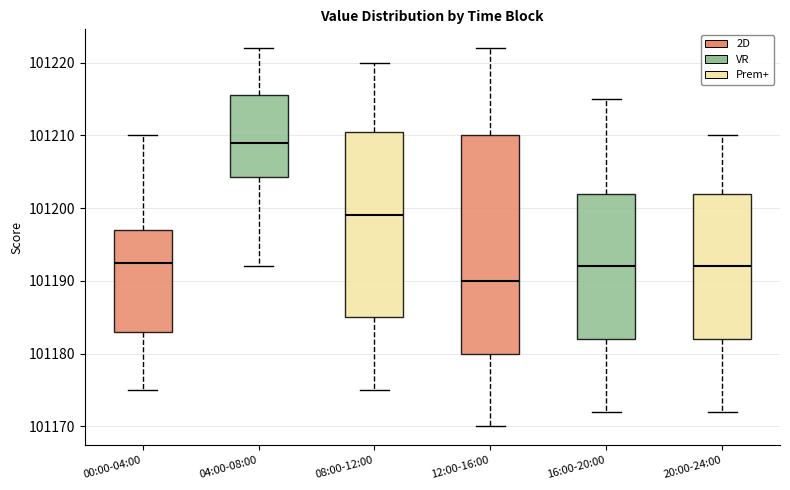

Which box has the highest median line?

04:00-08:00